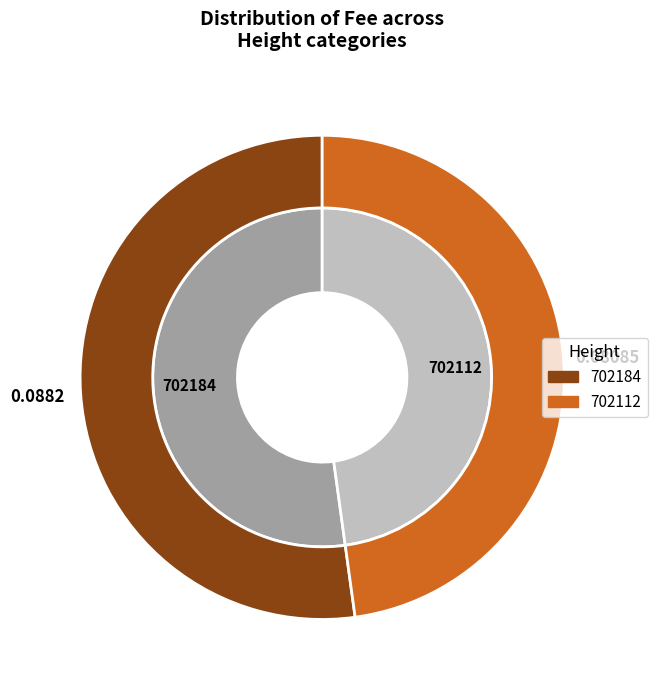

Which slice is the smallest?

702112